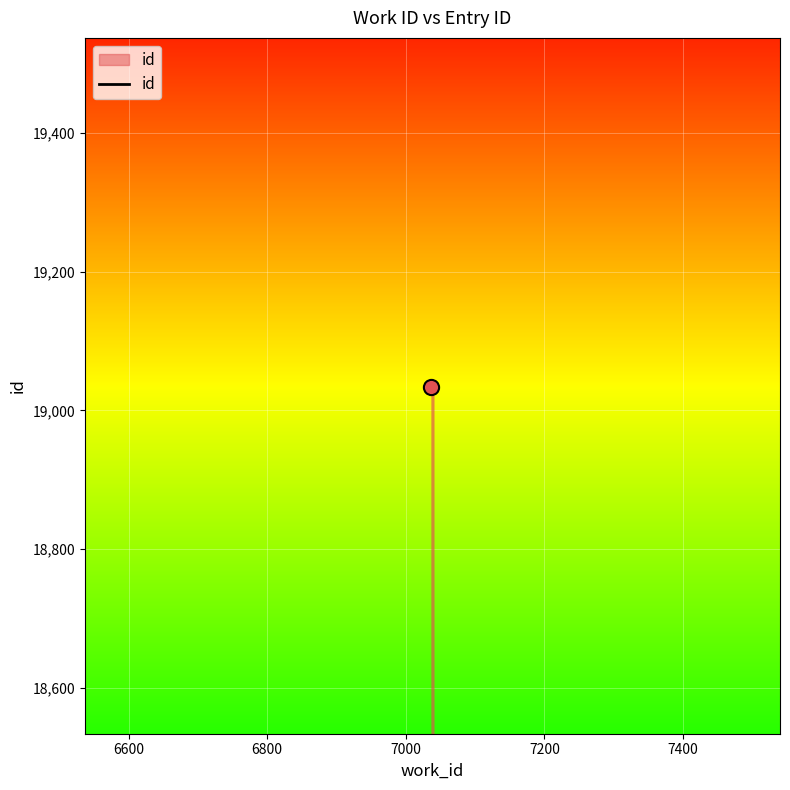

What is the minimum value shown in the chart?

19034